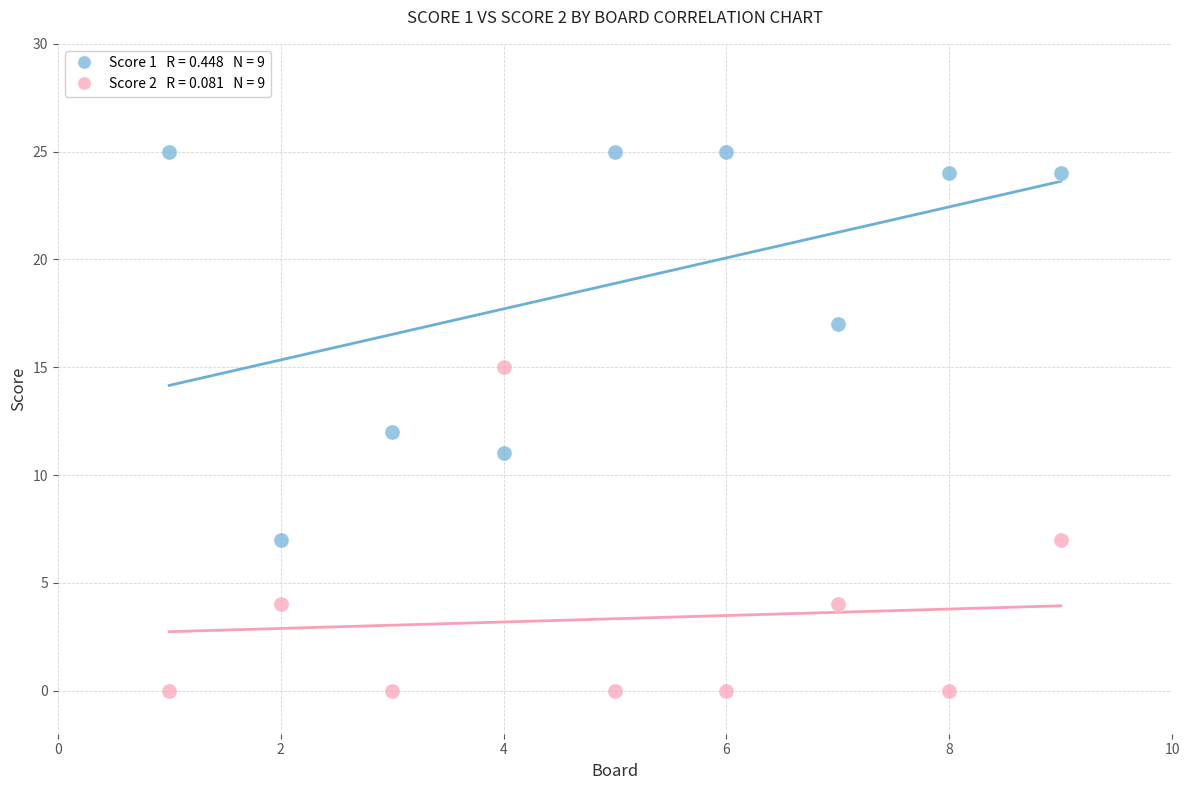

Across all data points, what is the range of X values (max minus min)?

8